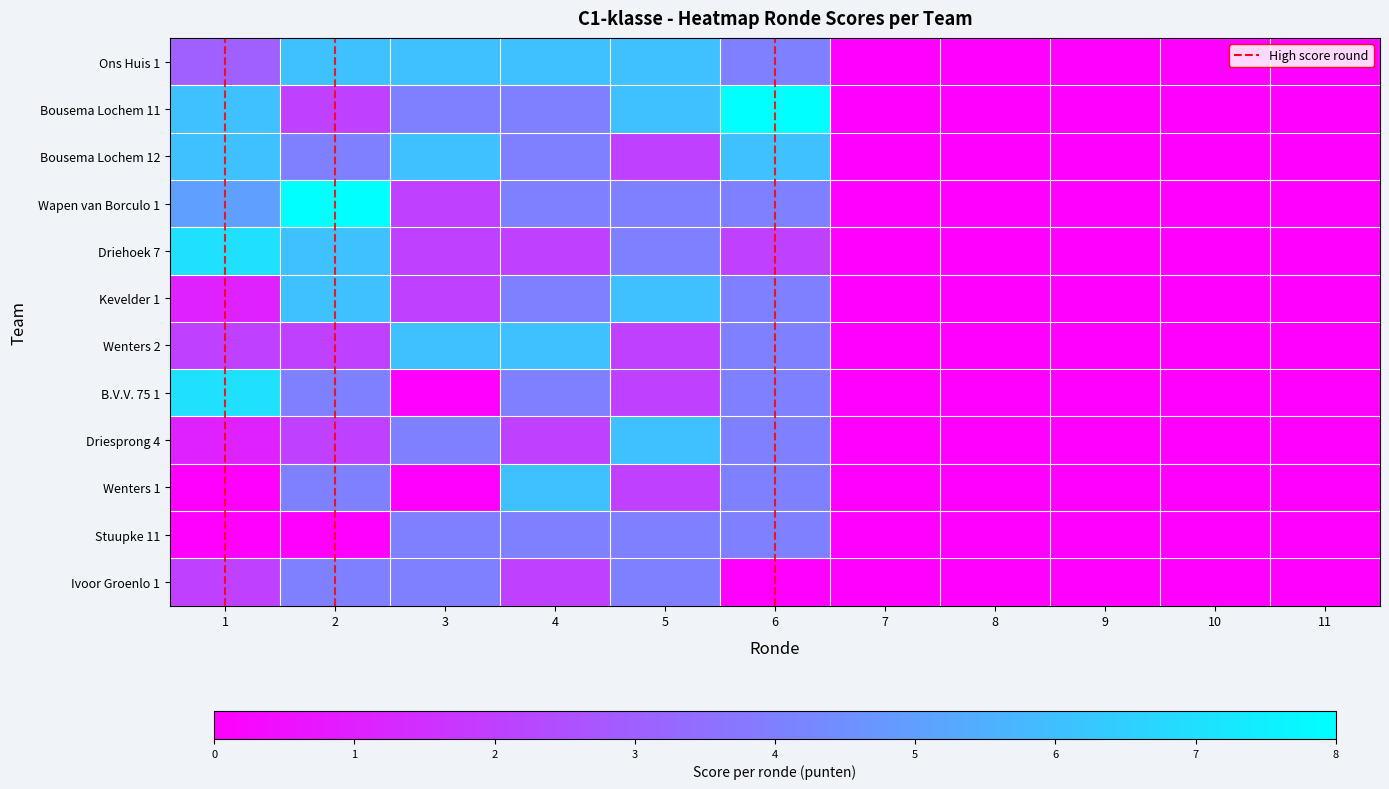

Which series changed the most between 6 and 10?

Bousema Lochem 11